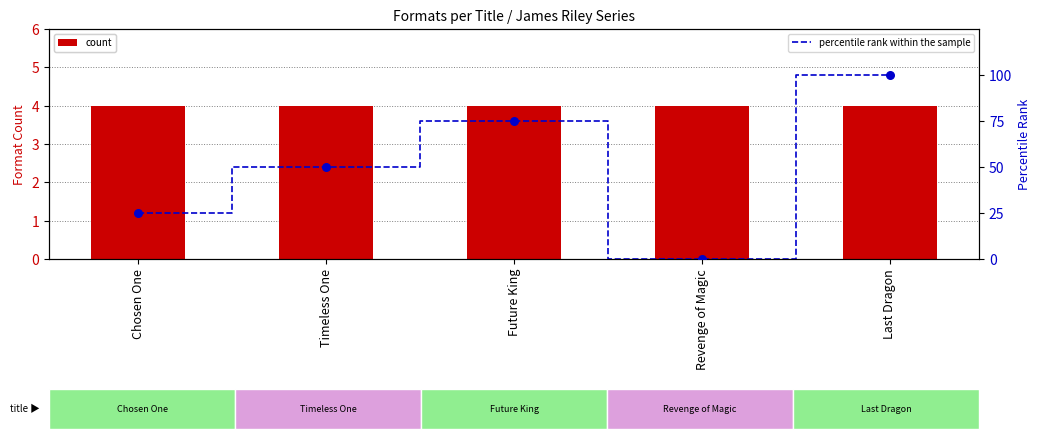

Which series contains the highest Y value?

percentile rank within the sample